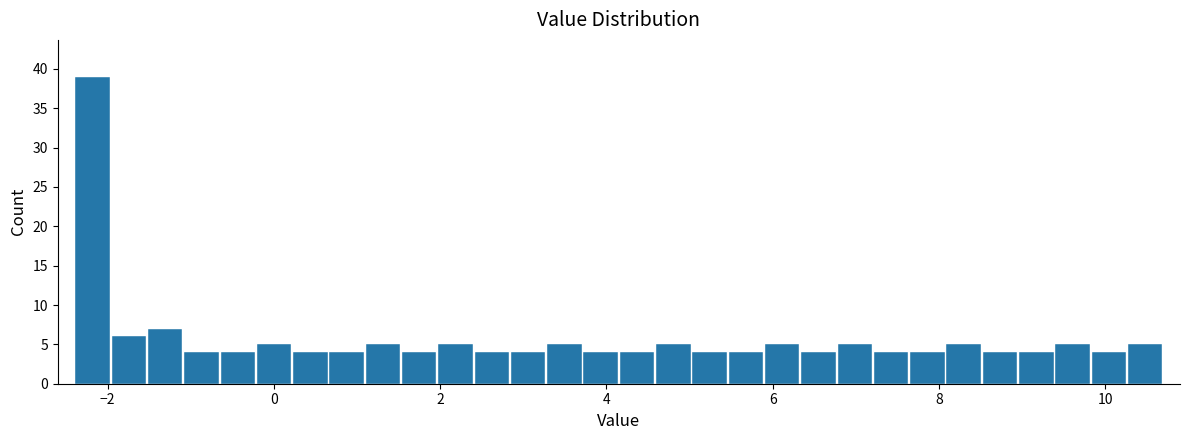

Around what value on the x-axis is the tallest bar? Give the approximate position of its centre, as read against the axis.

-2.2